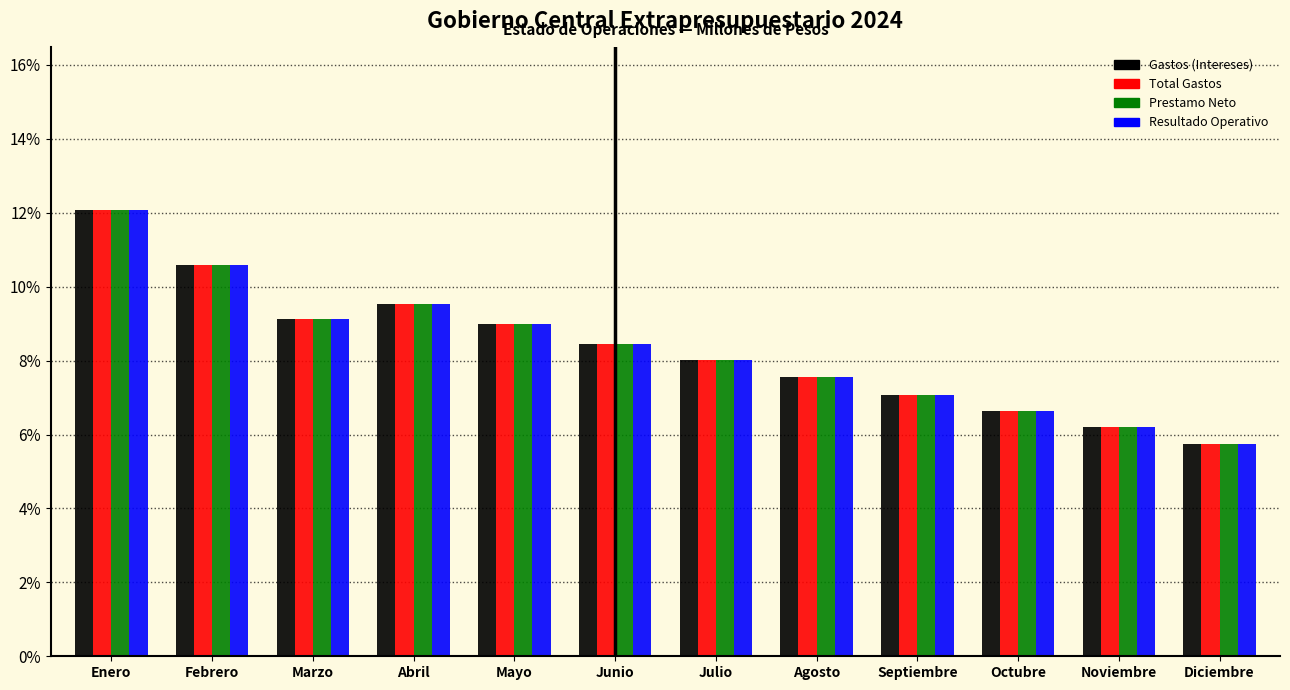

What is the average value of the Gastos (Intereses) series?

8.3